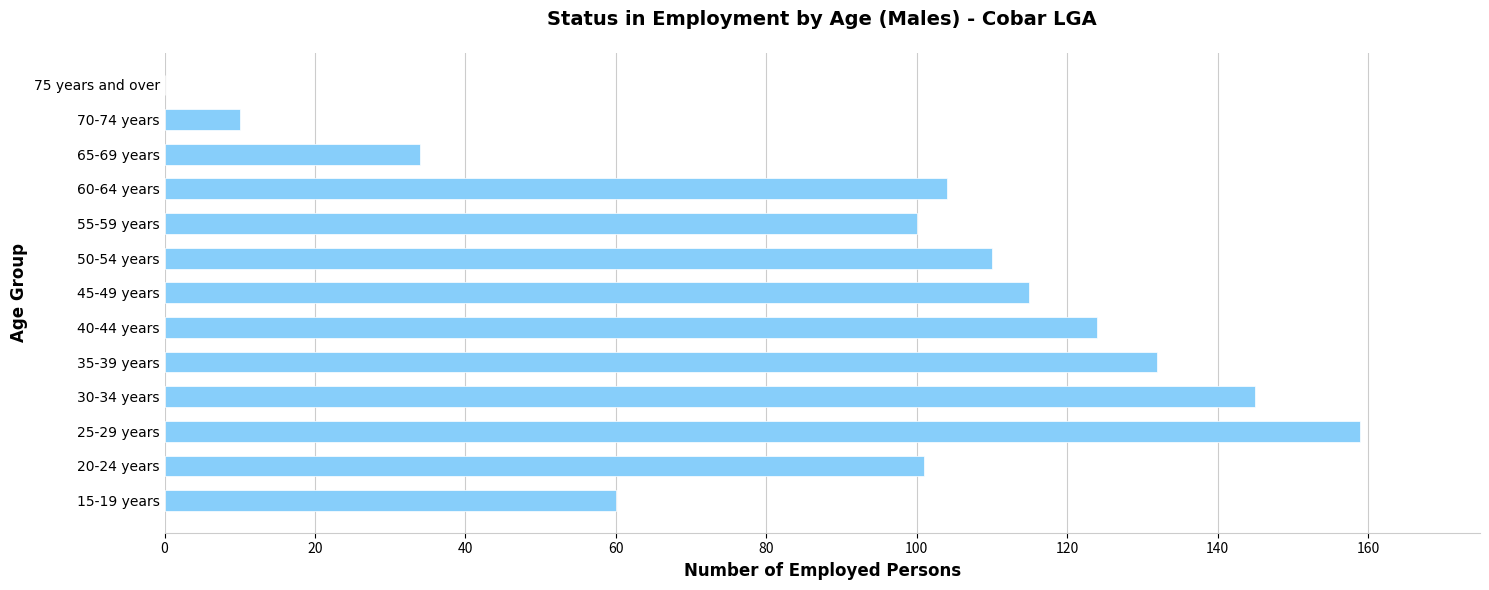

The chart shows a value of 0 at 75 years and over. True or false?

True